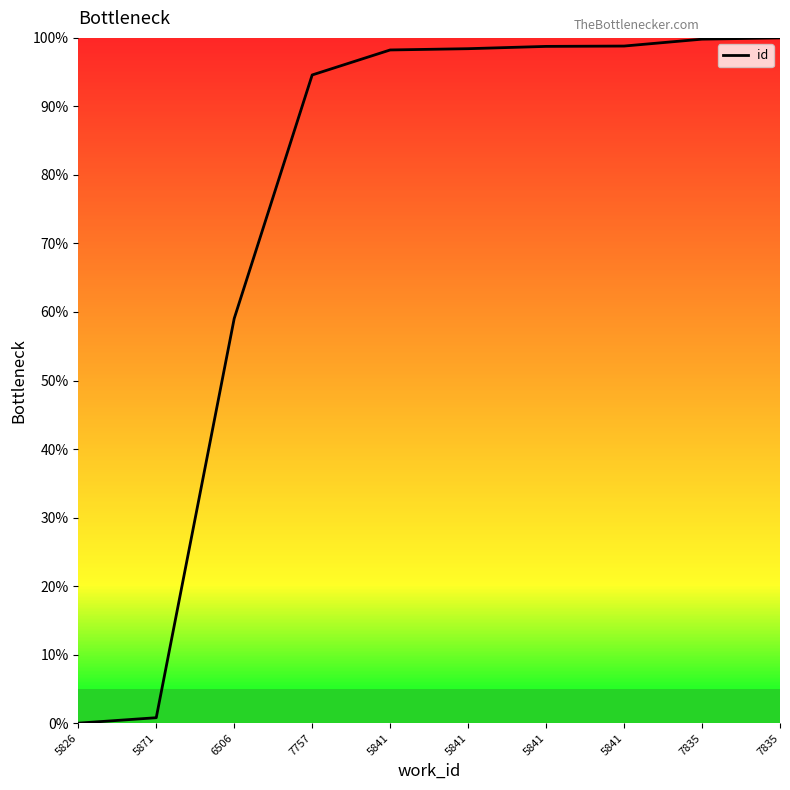

How many lines are shown in the chart?

1